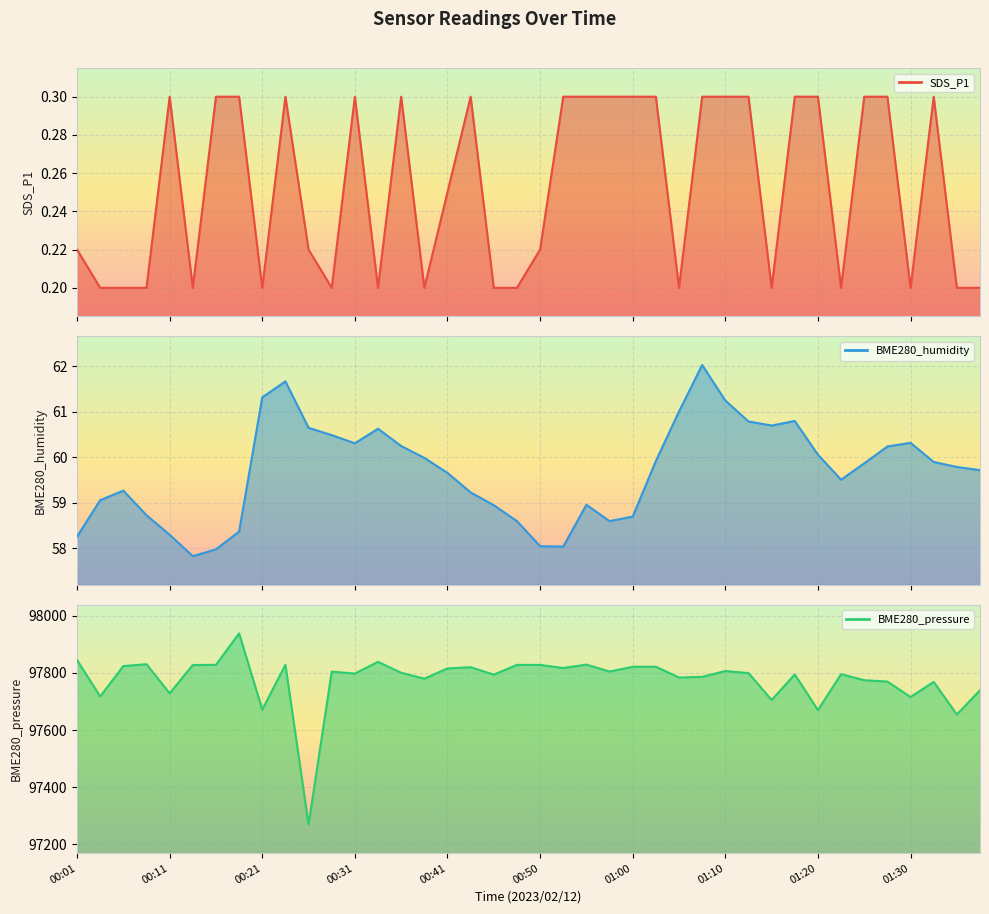

Between 00:31 and 11, which series saw the biggest shift?

BME280_pressure